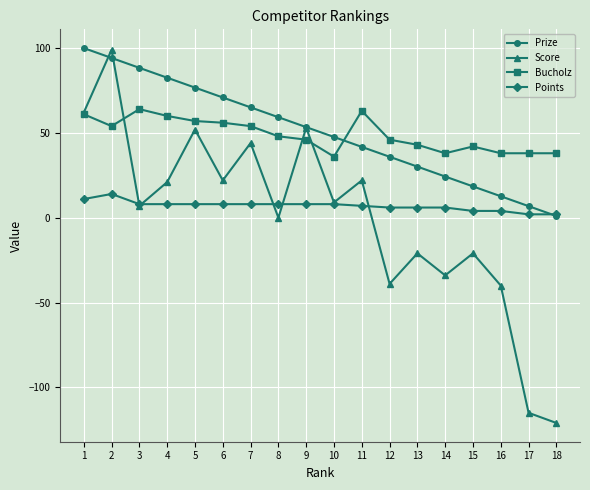

How many data points in Points are less than 8?

8